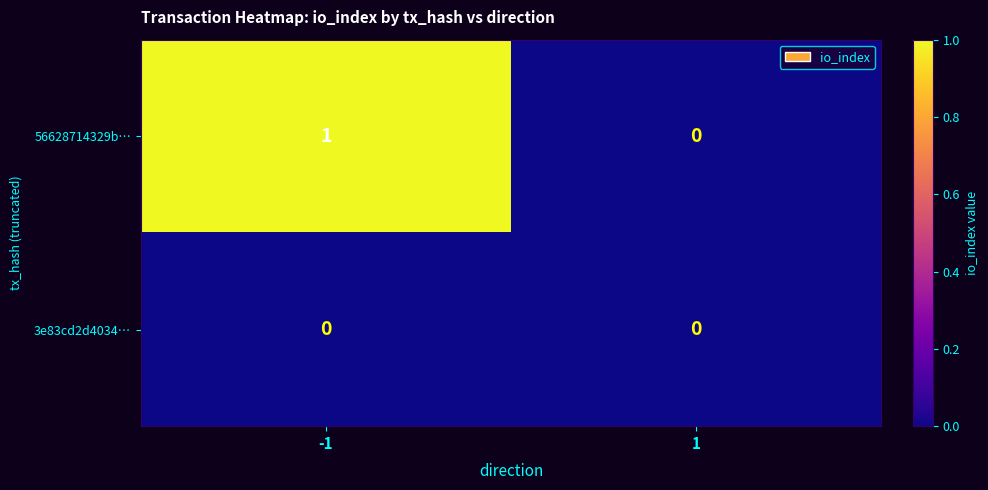

True or false: 3e83cd2d4034… has a value of 0 at -1.

True